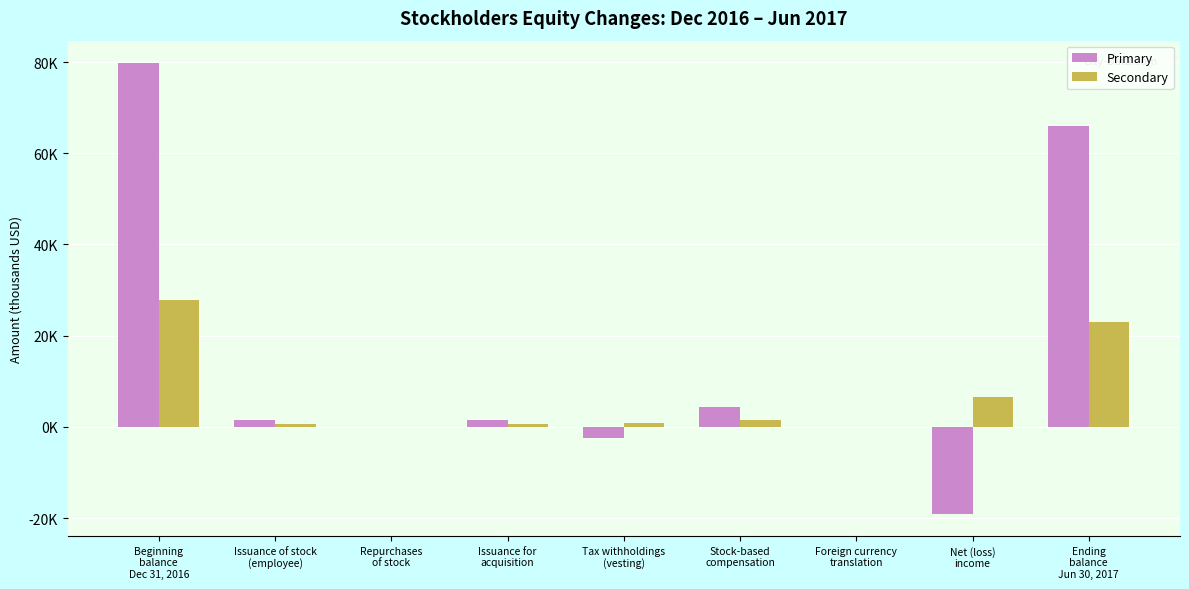

Are the bars horizontal?

No